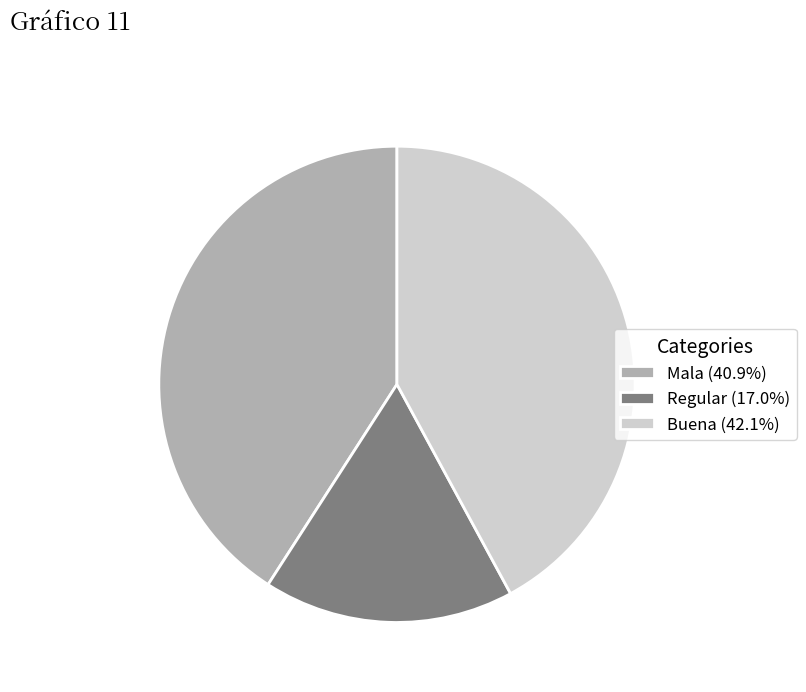

Combined, do Buena (42.1%) and Mala (40.9%) account for over 50%?

Yes